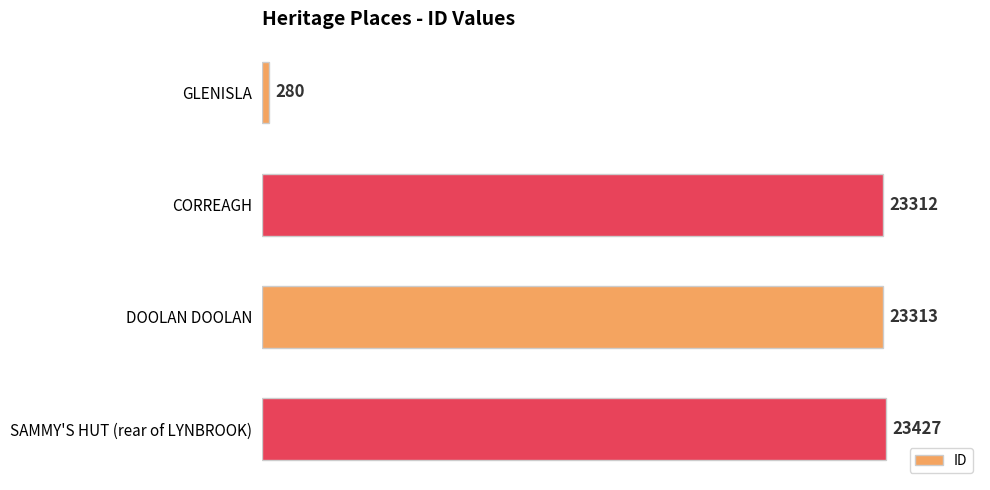

How many series are shown in this chart?

1